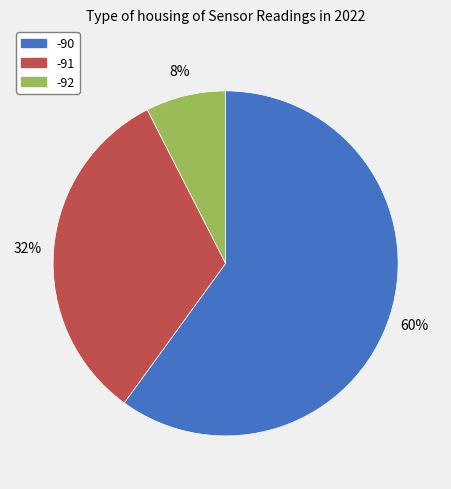

Does any single category account for the majority?

Yes